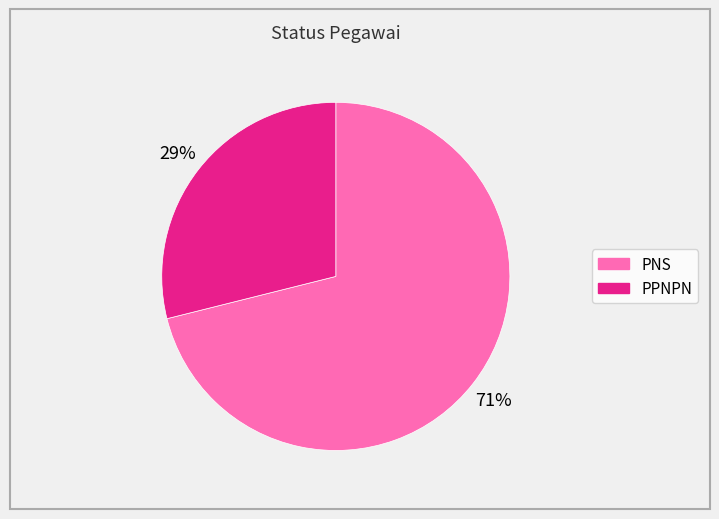

Which has a higher value, PNS or PPNPN?

PNS